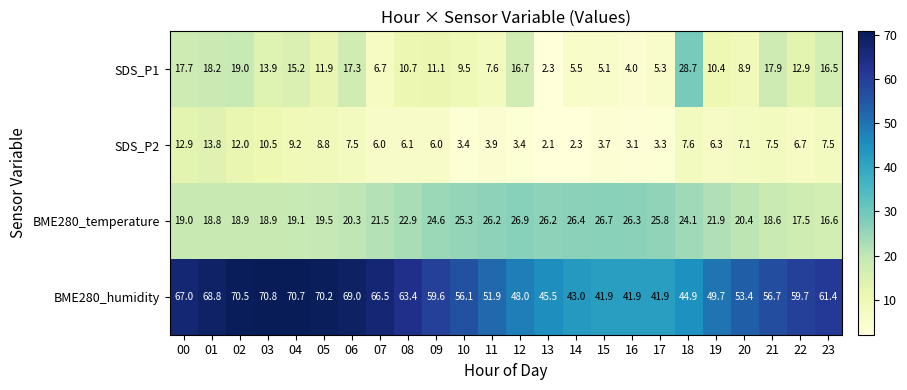

At 16, list the series in order from largest to smallest.

BME280_humidity, BME280_temperature, SDS_P1, SDS_P2